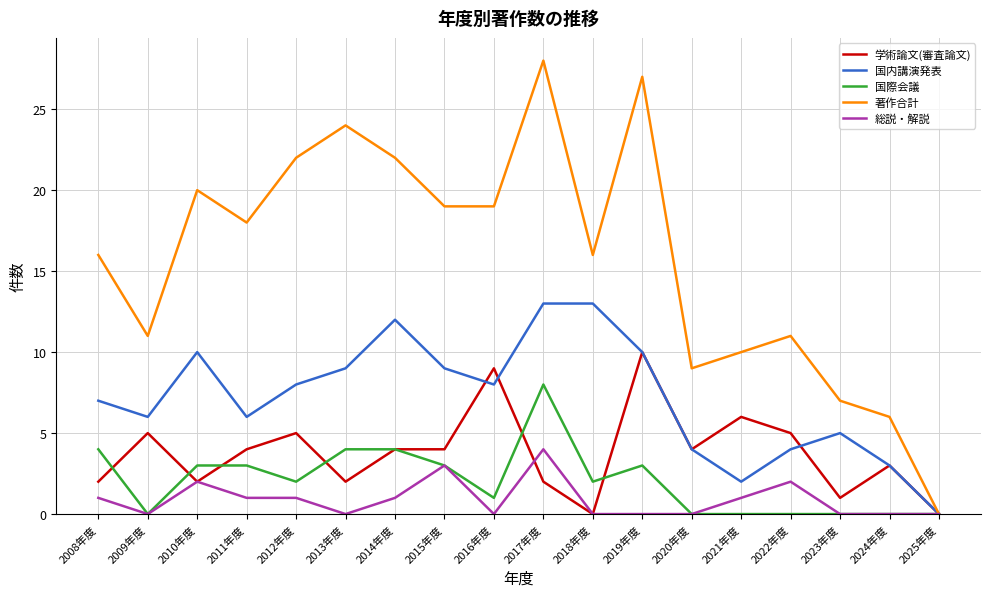

Which series has the largest range (max minus min)?

著作合計